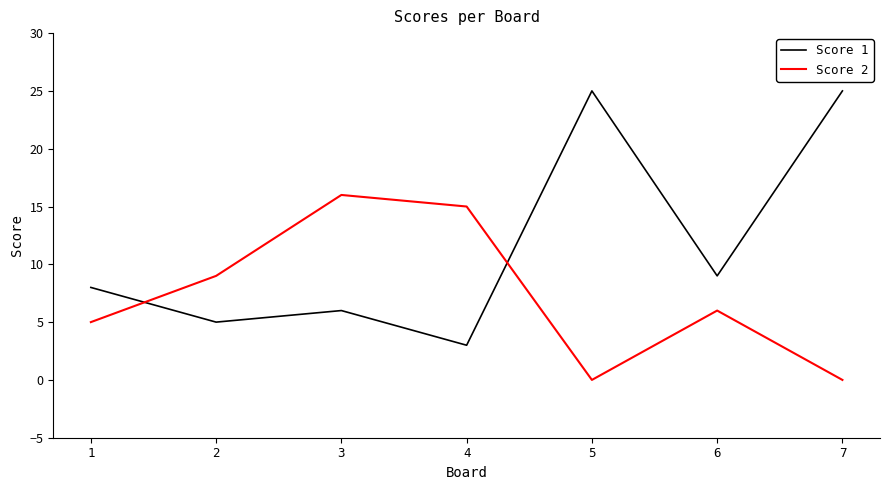

What is the difference between the maximum and minimum values in the Score 2 series?

16